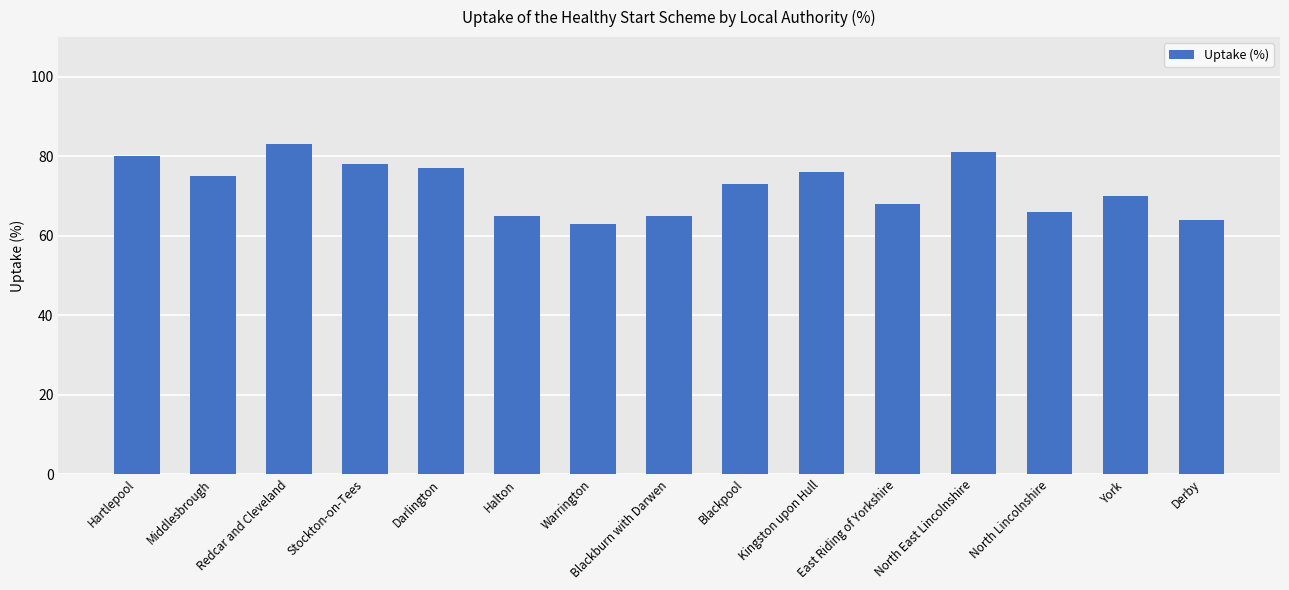

Reading left to right, what are all the values shown in this chart?

Hartlepool=80	Middlesbrough=75	Redcar and Cleveland=83	Stockton-on-Tees=78	Darlington=77	Halton=65	Warrington=63	Blackburn with Darwen=65	Blackpool=73	Kingston upon Hull=76	East Riding of Yorkshire=68	North East Lincolnshire=81	North Lincolnshire=66	York=70	Derby=64